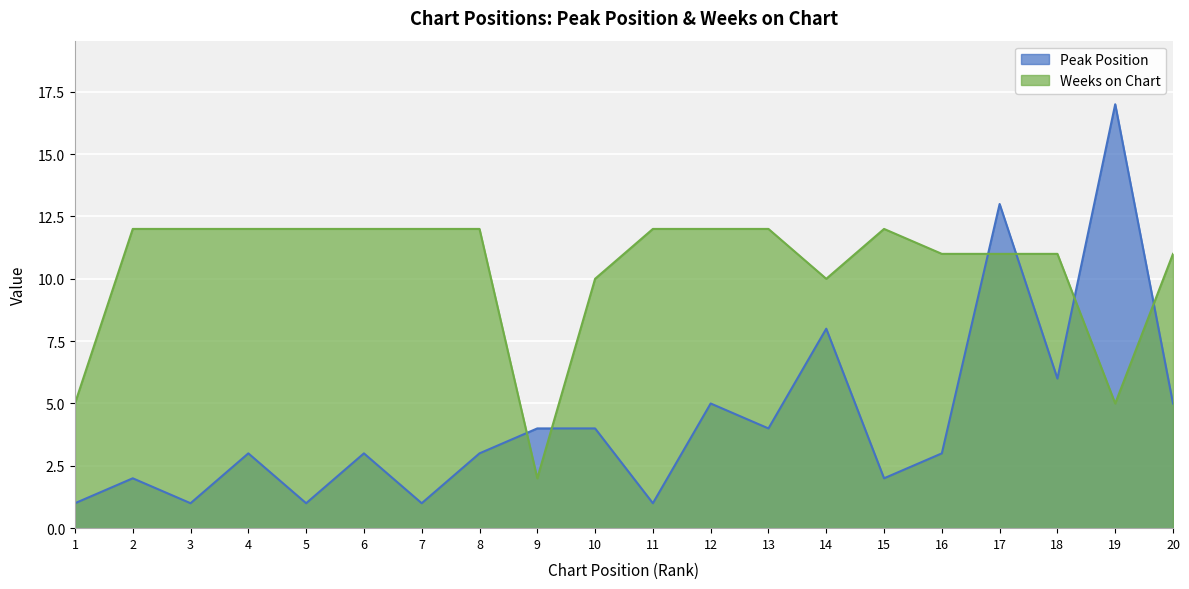

What is the sum of the Peak Position values at 3 and 7?

2